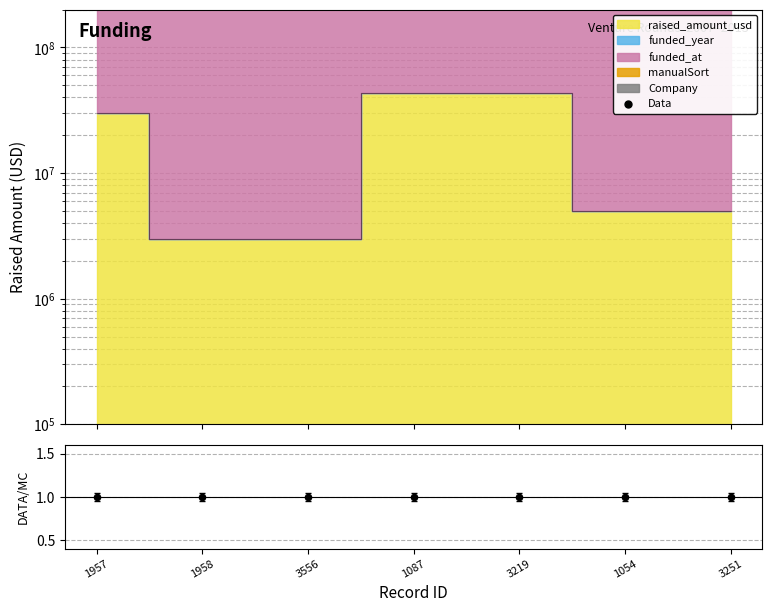

Between 3556 and 1958, which is larger?

3556